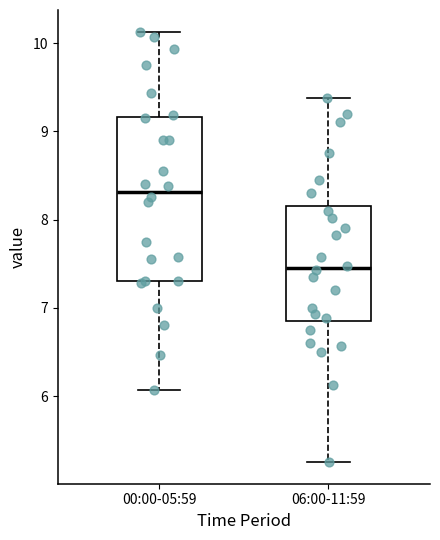

Where does the upper whisker of the box for 06:00-11:59 end on the y-axis? The values are not printed on the chart, so give them approximately, as read against the axis.

9.4